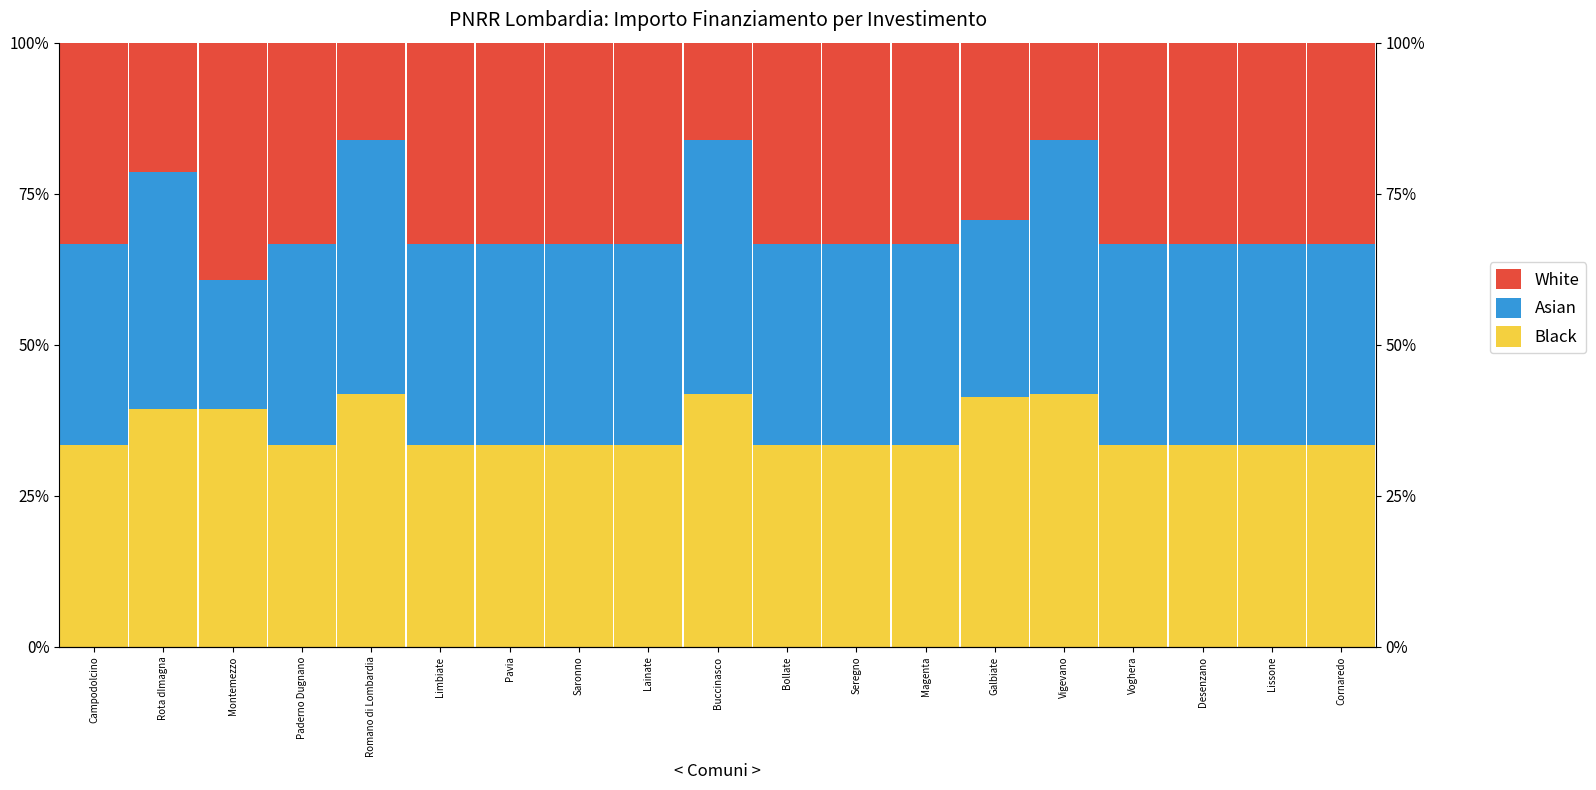

Which series has the largest total across all categories?

Black